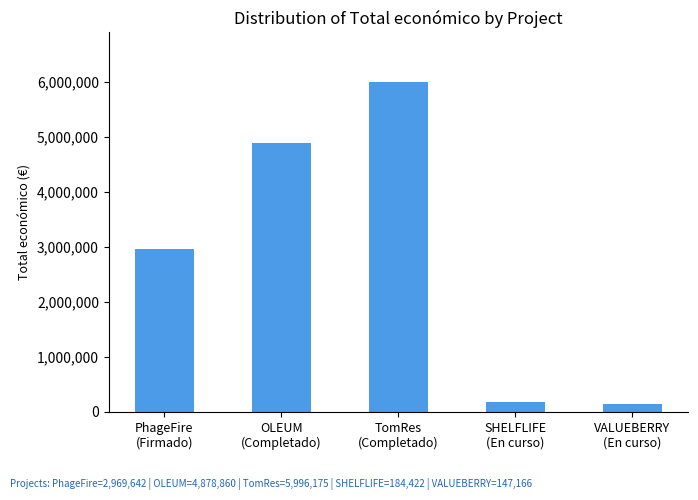

Between PhageFire
(Firmado) and SHELFLIFE
(En curso), which is larger?

PhageFire
(Firmado)